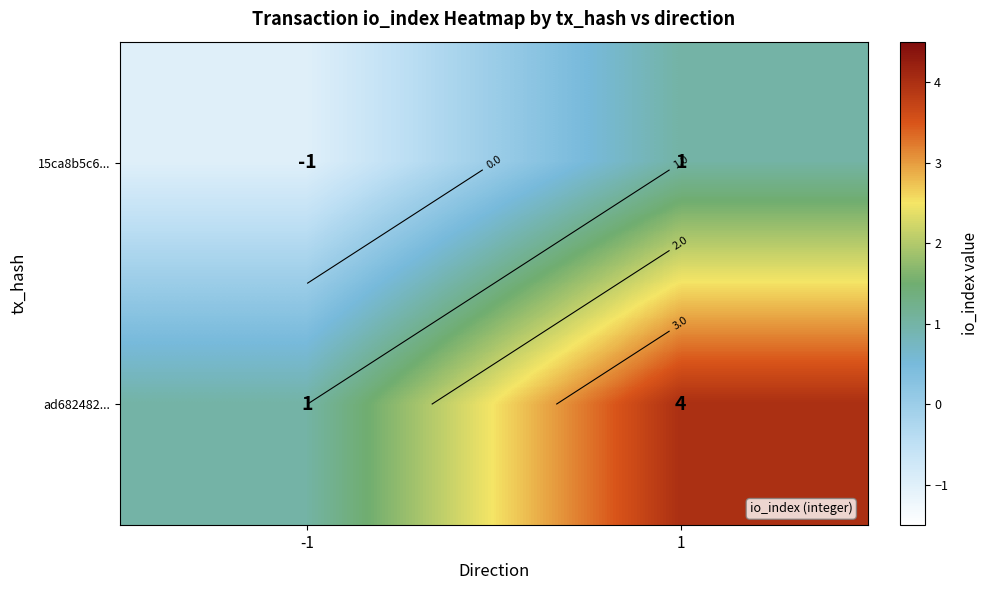

Between -1 and 1, which is larger?

1